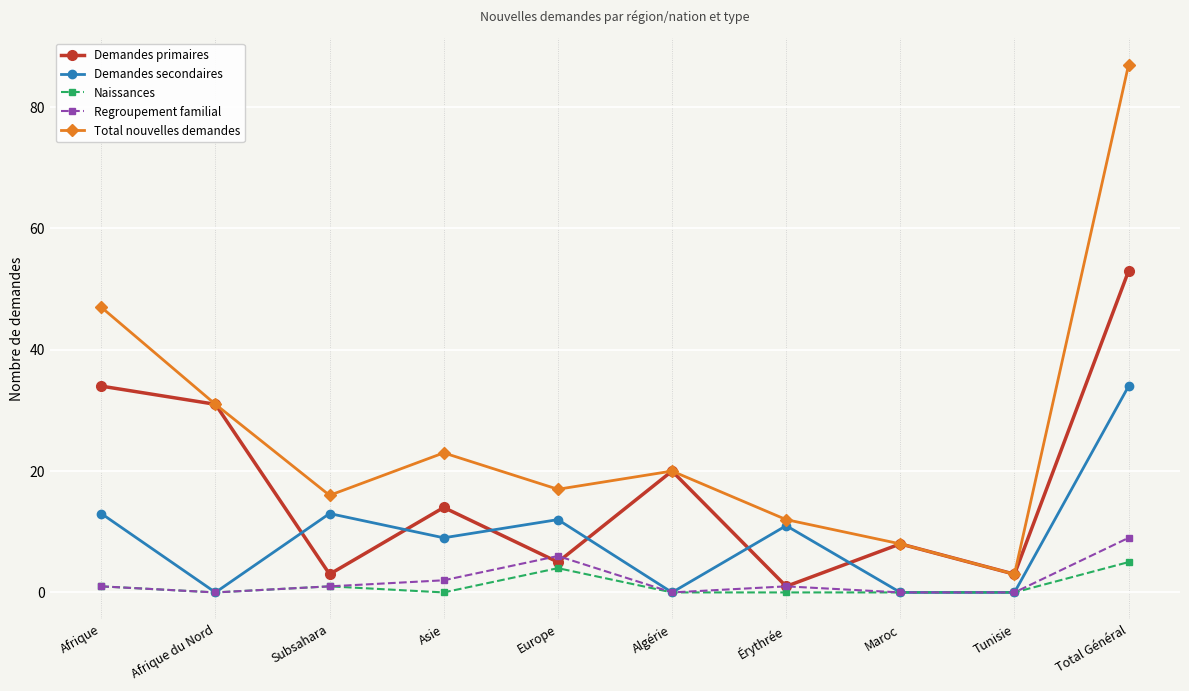

True or false: Naissances and Demandes primaires cross at least once.

False